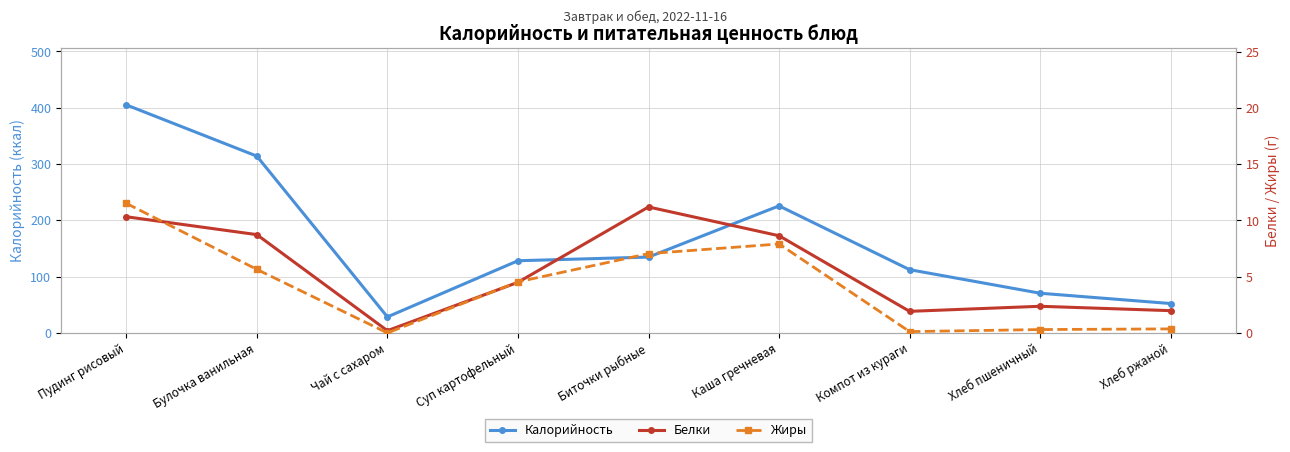

What are all the series names shown in the legend?

Калорийность, Белки, Жиры